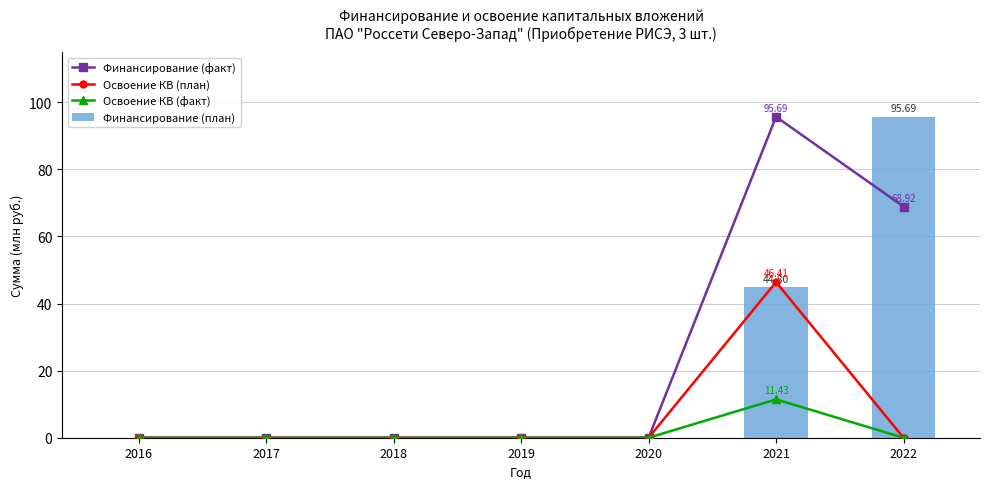

Which has a higher value, 2016 or 2018?

2016